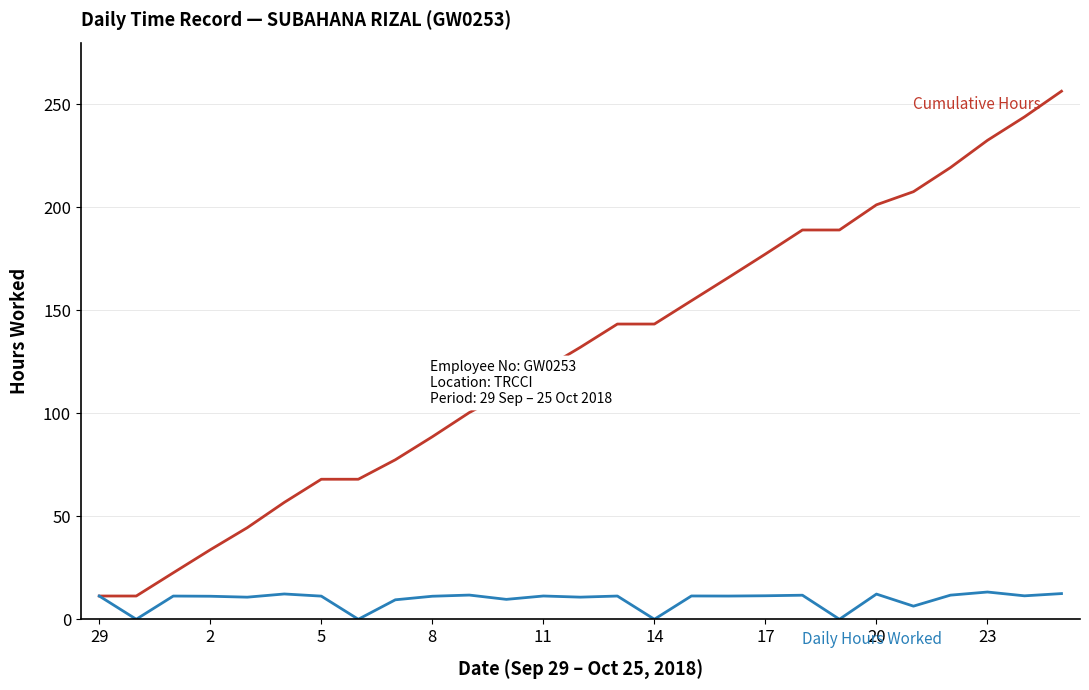

What is the maximum value shown in the chart?

256.4